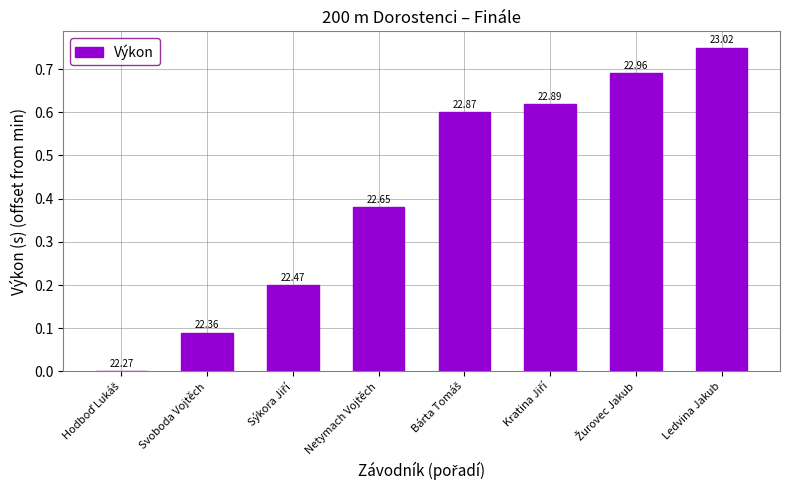

What is the value of the 4th bar from the left?

0.4